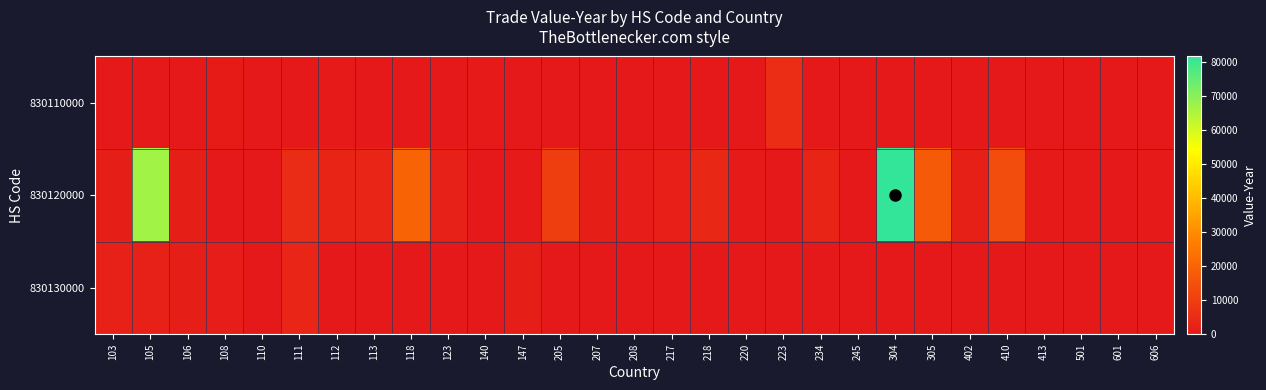

Reading left to right, list all the values displayed in this chart.

830110000: 103=0	105=279	106=0	108=792	110=0	111=0	112=499	113=0	118=0	123=0	140=457	147=212	205=0	207=0	208=0	217=0	218=0	220=0	223=5561	234=0	245=0	304=0	305=0	402=0	410=0	413=0	501=0	601=310	606=0
830120000: 103=1523	105=66533	106=1464	108=0	110=0	111=4852	112=2966	113=3270	118=19822	123=2296	140=0	147=604	205=10156	207=1501	208=1159	217=1696	218=4007	220=424	223=0	234=2912	245=218	304=81478	305=17295	402=1995	410=13699	413=432	501=345	601=0	606=375
830130000: 103=2385	105=2497	106=1431	108=1098	110=242	111=3380	112=270	113=0	118=0	123=0	140=0	147=1447	205=0	207=0	208=0	217=0	218=0	220=0	223=0	234=0	245=0	304=237	305=0	402=0	410=0	413=0	501=0	601=0	606=0